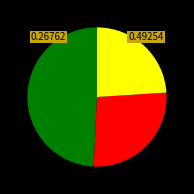

Does any single category account for the majority?

No